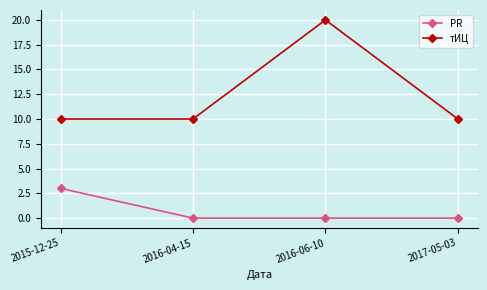

What is the maximum value for PR?

3